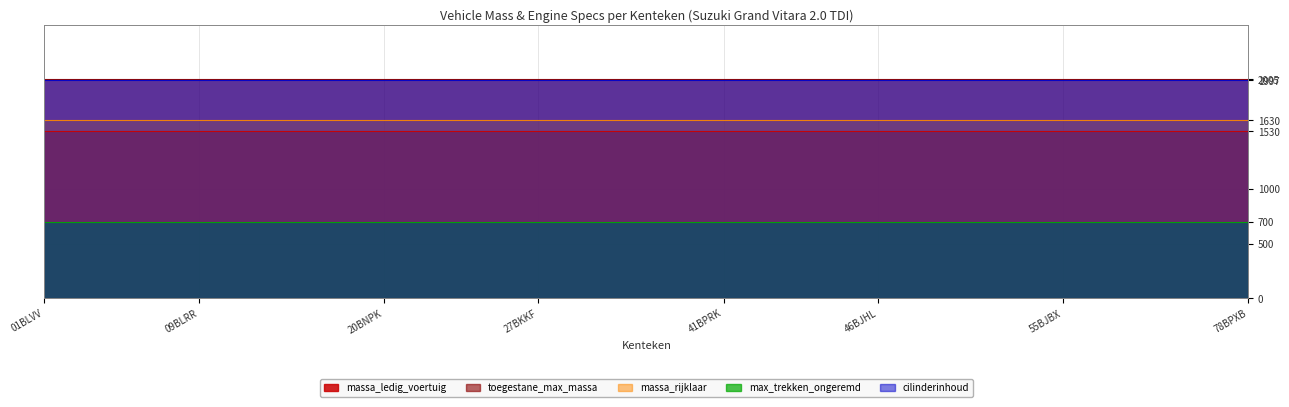

List the labels in order of maximum_massa_trekken_ongeremd value, largest first.

01BLVV, 02BPJJ, 03BKRT, 03BPJJ, 06BSGX, 09BLRR, 10BJNL, 10BKHB, 16BPPL, 18BNVL, 20BJZK, 20BNPK, 21BNLK, 23BPLP, 24BJHX, 25BJGF, 27BKKF, 31BKSZ, 36BPNP, 39BSND, 41BLRD, 41BNBN, 41BPRK, 43BJKZ, 43BJXN, 44BJHL, 45BKPP, 46BJHL, 46BPFN, 47BPFN, 49BPFN, 51BPZH, 54BTHZ, 55BJBX, 56BJSB, 60BKVR, 64BPKZ, 66BNTL, 69BRFT, 78BPXB